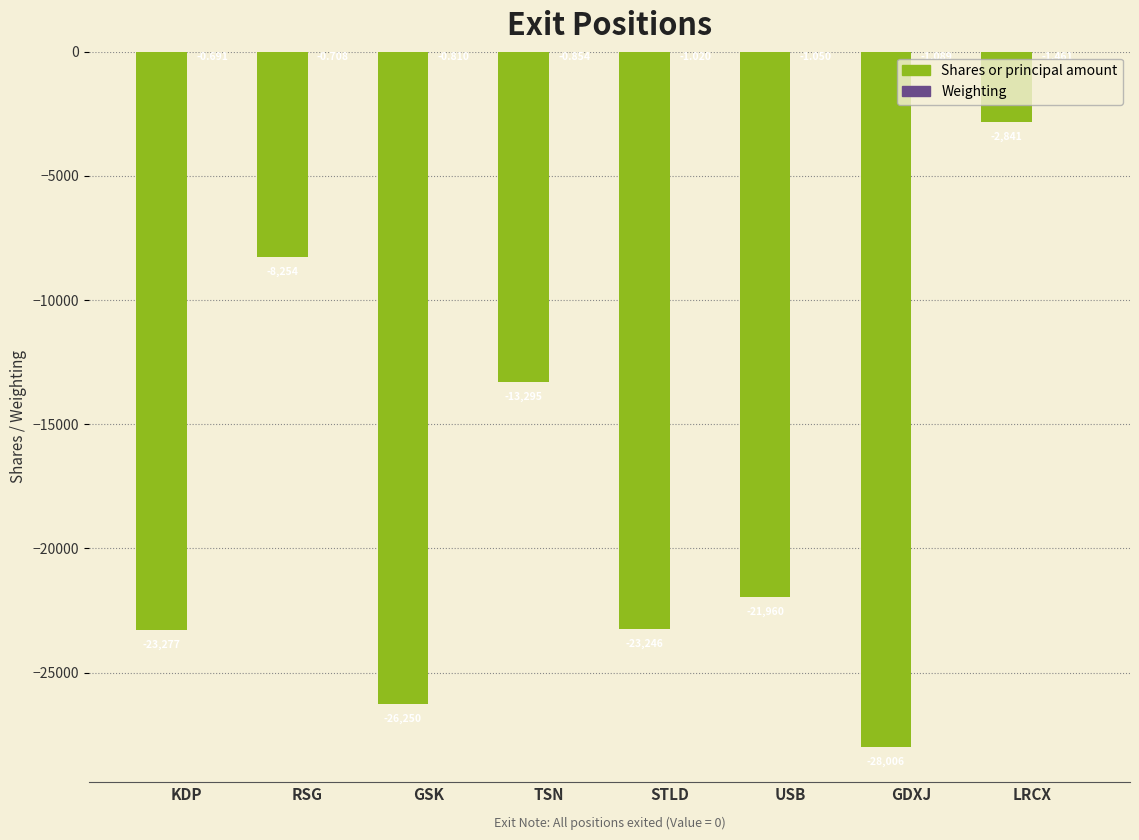

How many values in the Shares or principal amount series exceed -21960?

3